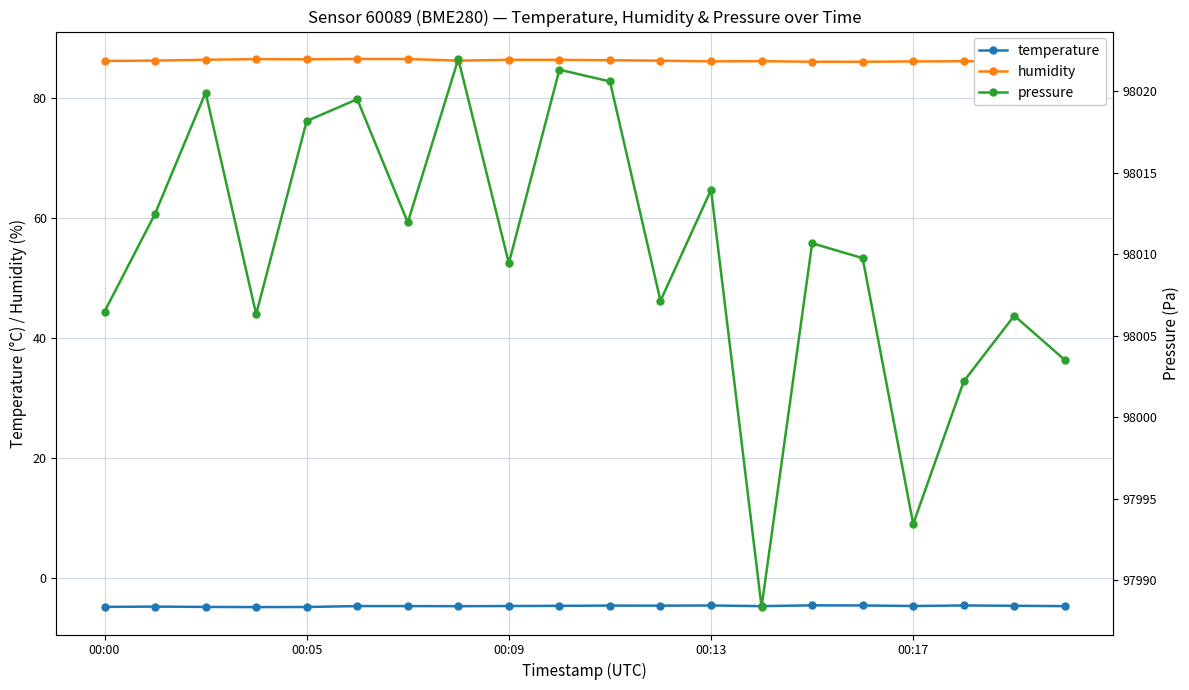

What is the minimum value for humidity?

86.0